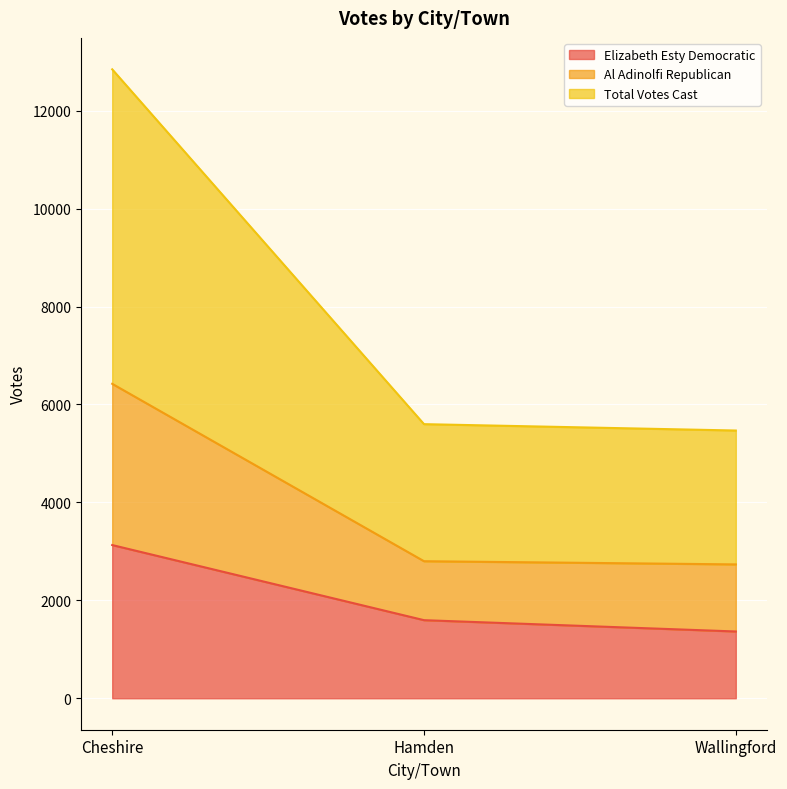

Count the number of data series in this chart.

3